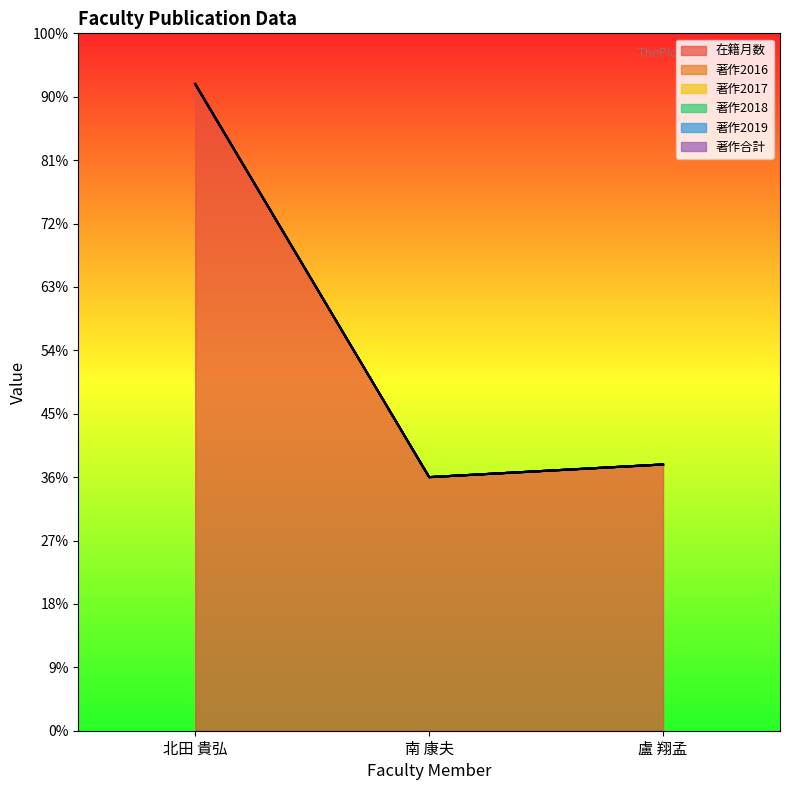

What is the maximum value shown in the chart?

204